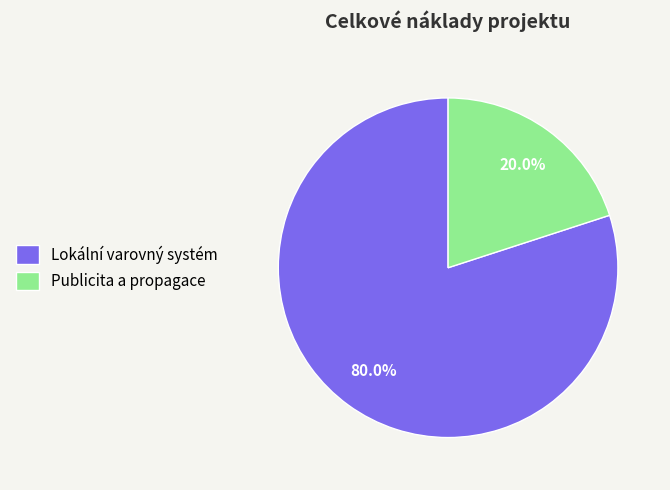

Count the number of slices in the pie.

2